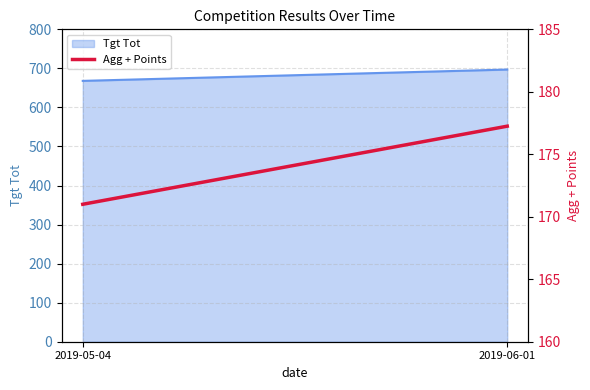

What is the sum of all values?

348.2